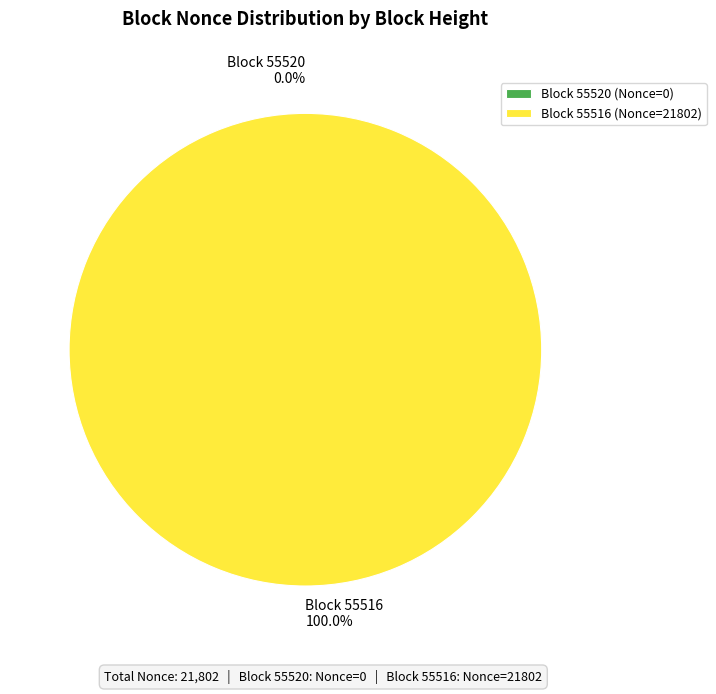

Rank the categories by value from lowest to highest.

55520, 55516